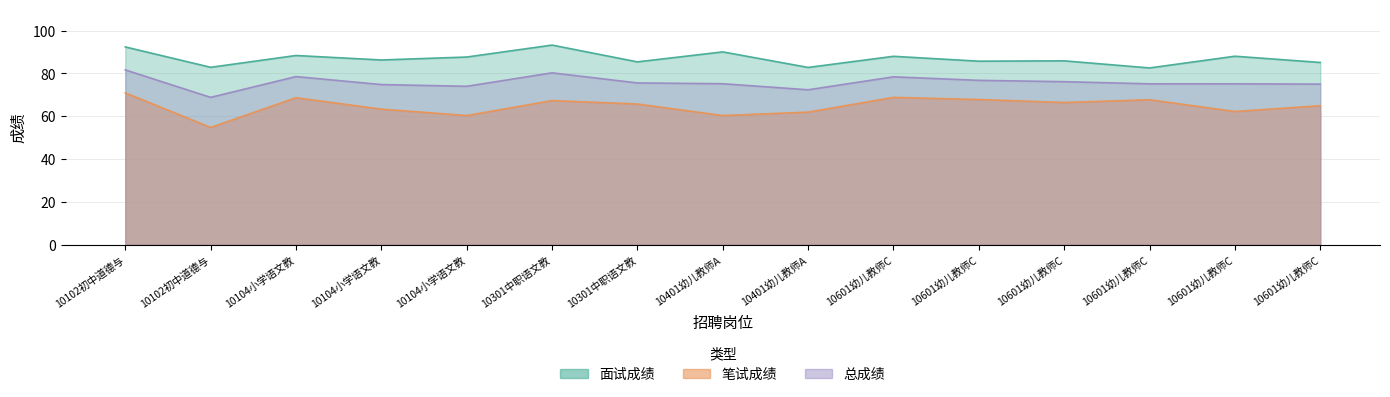

What is the difference between the highest and lowest values at 10601幼儿教师C?

19.2